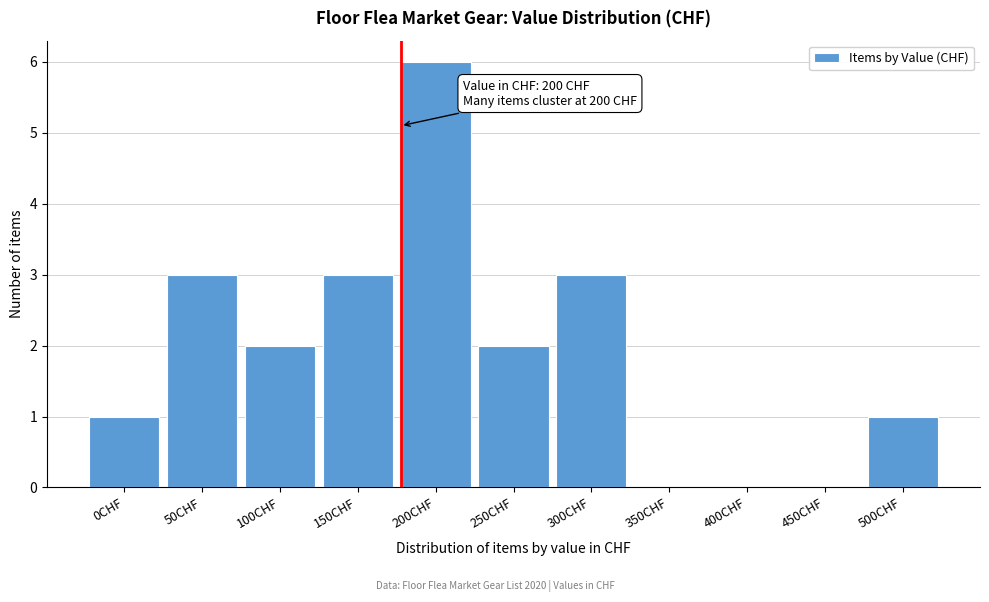

Reading left to right, extract all data points from this chart.

0CHF=1	50CHF=3	100CHF=2	150CHF=3	200CHF=6	250CHF=2	300CHF=3	350CHF=0	400CHF=0	450CHF=0	500CHF=1